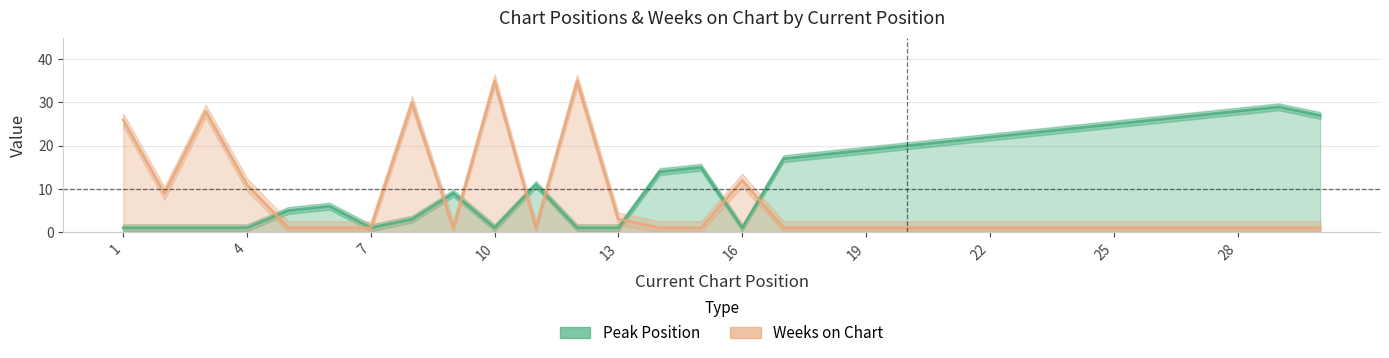

True or false: Weeks on Chart has a value of 0 at 25.

False